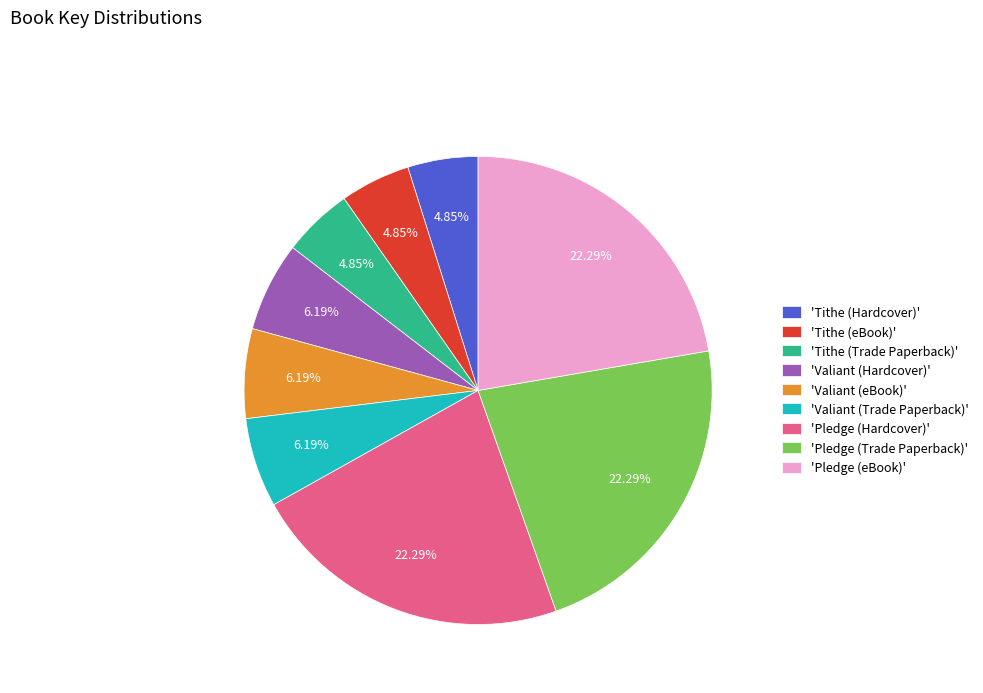

How many segments does this pie chart have?

9